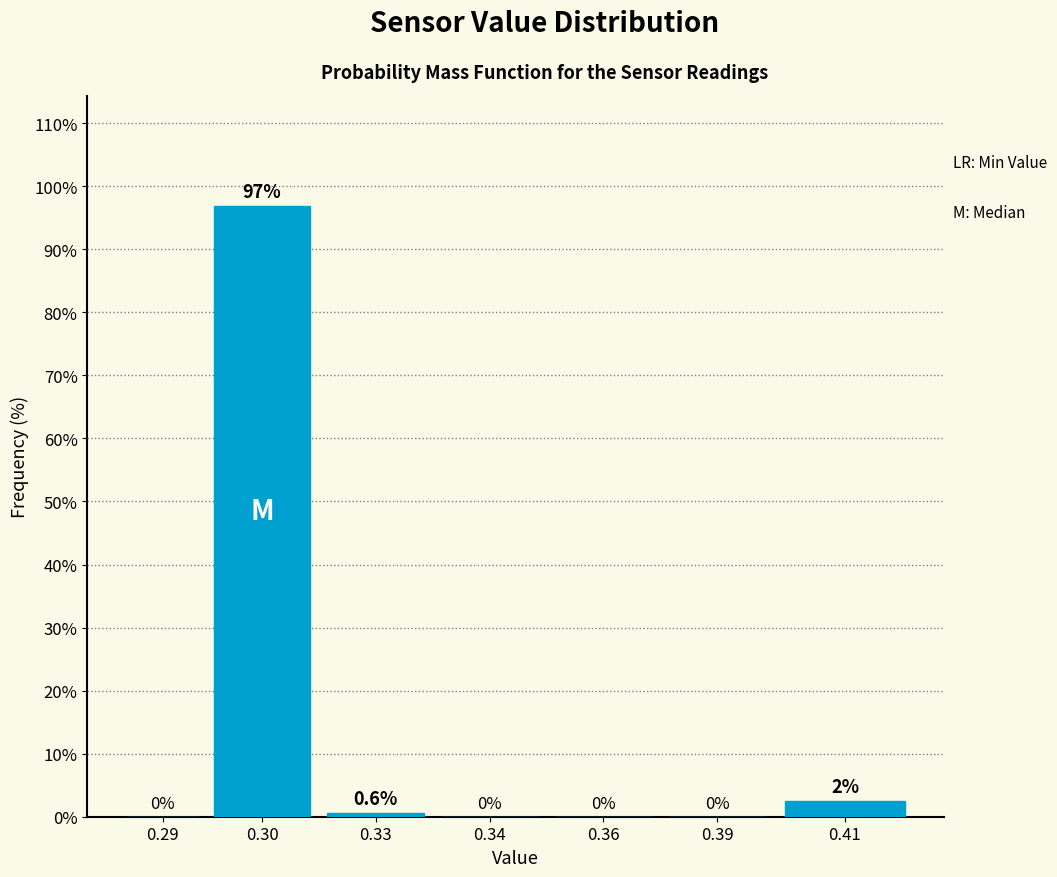

Reading left to right, extract all data points from this chart.

0.29=0.0	0.30=96.9	0.33=0.6	0.34=0.0	0.36=0.0	0.39=0.0	0.41=2.5